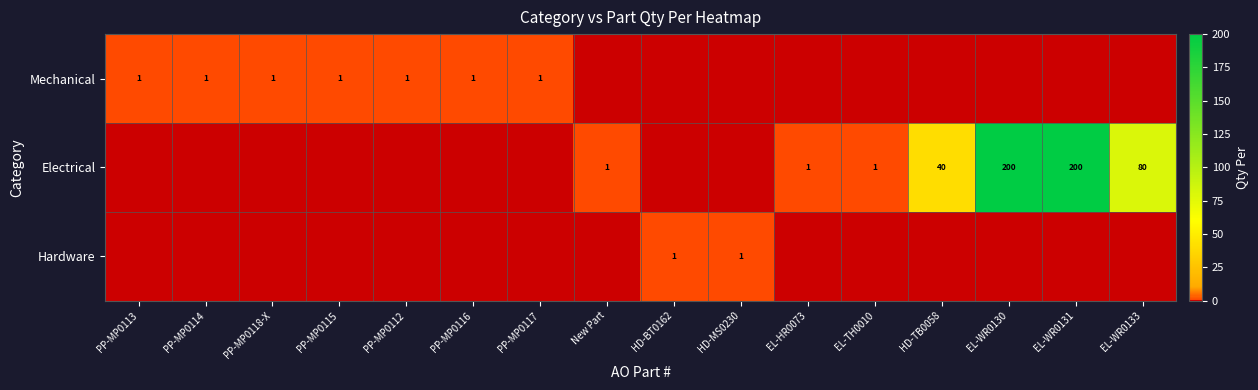

What is the maximum value shown in the chart?

200